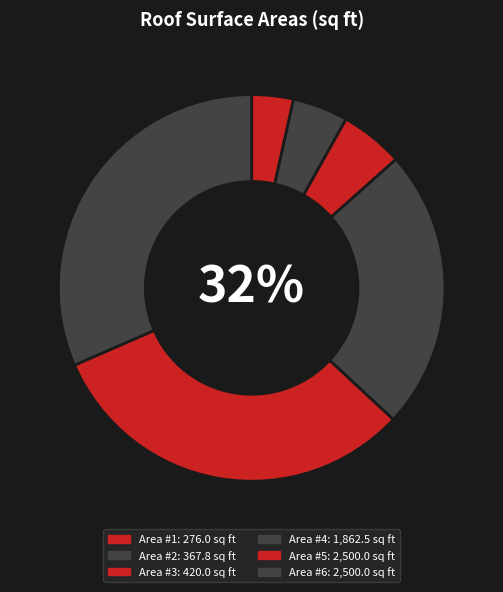

Approximately how many times larger is the value at Area #4 compared to Area #1?

6.7